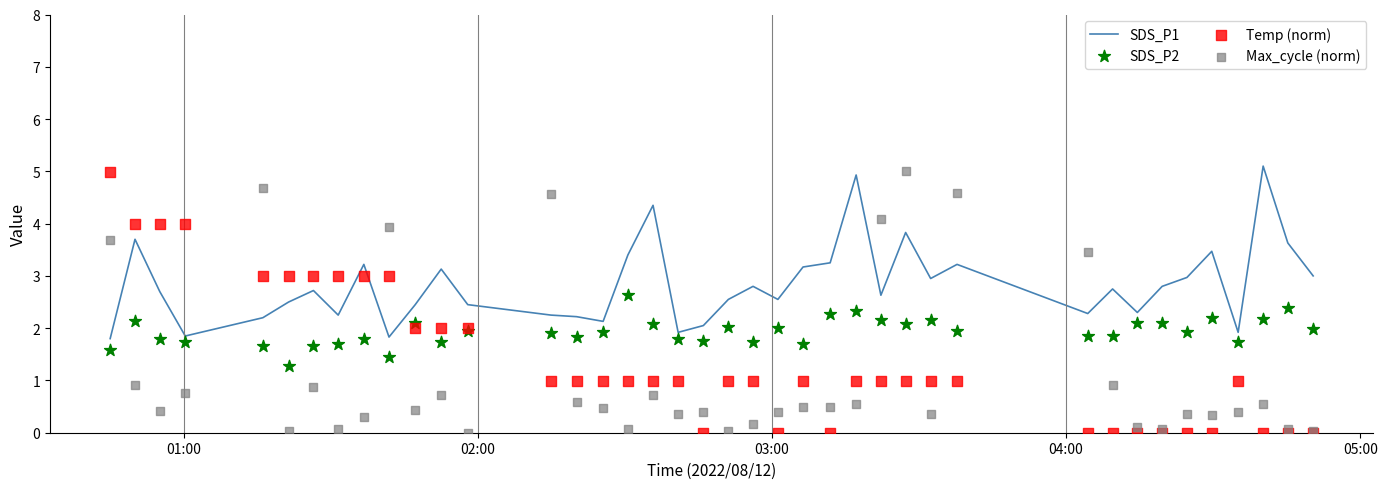

What is the lowest value of the SDS_P1 series?

1.8